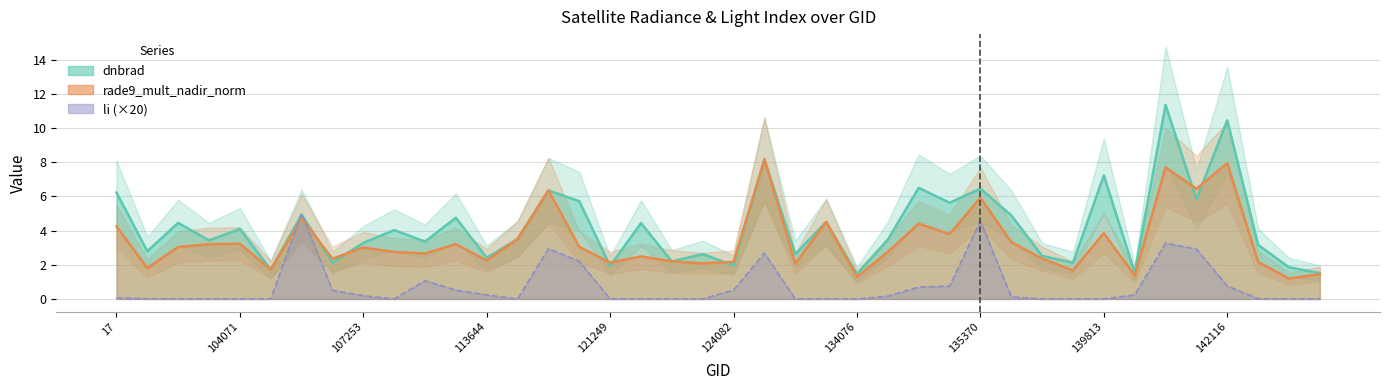

After their last crossing, which series has the higher values: li or dnbrad?

dnbrad